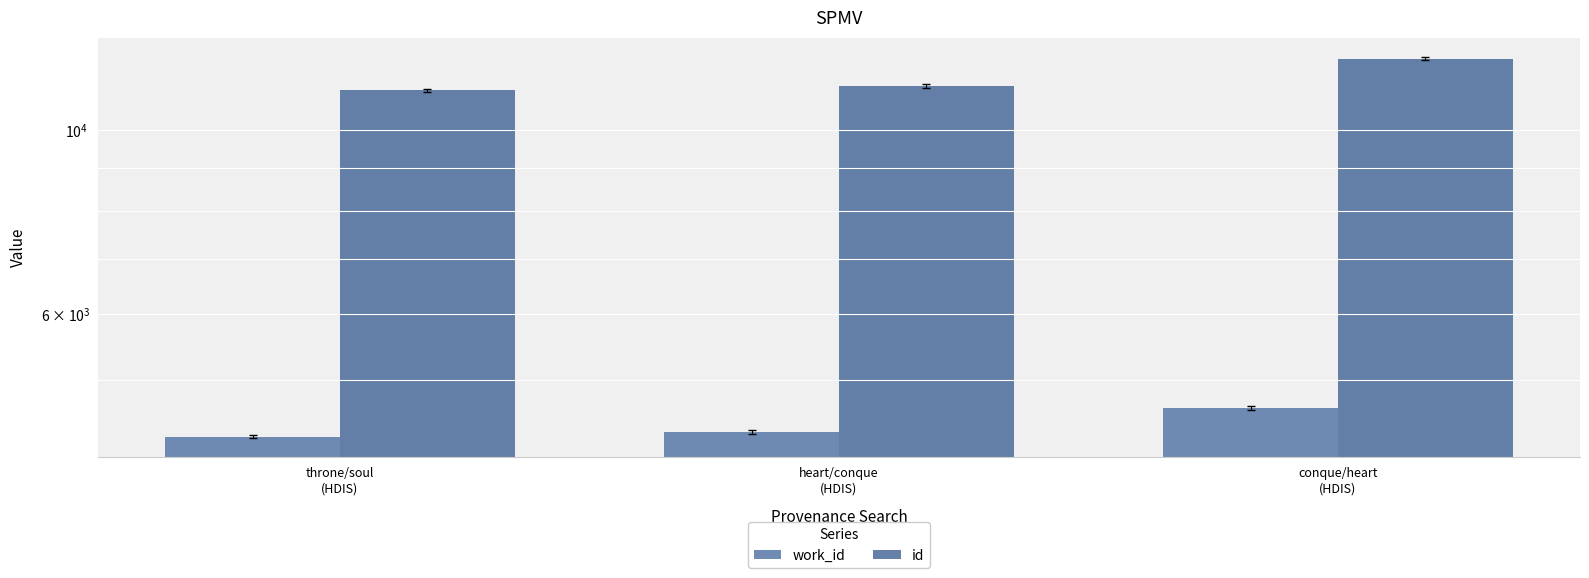

What is the sum of the id values at throne/soul
(HDIS) and conque/heart
(HDIS)?

23358